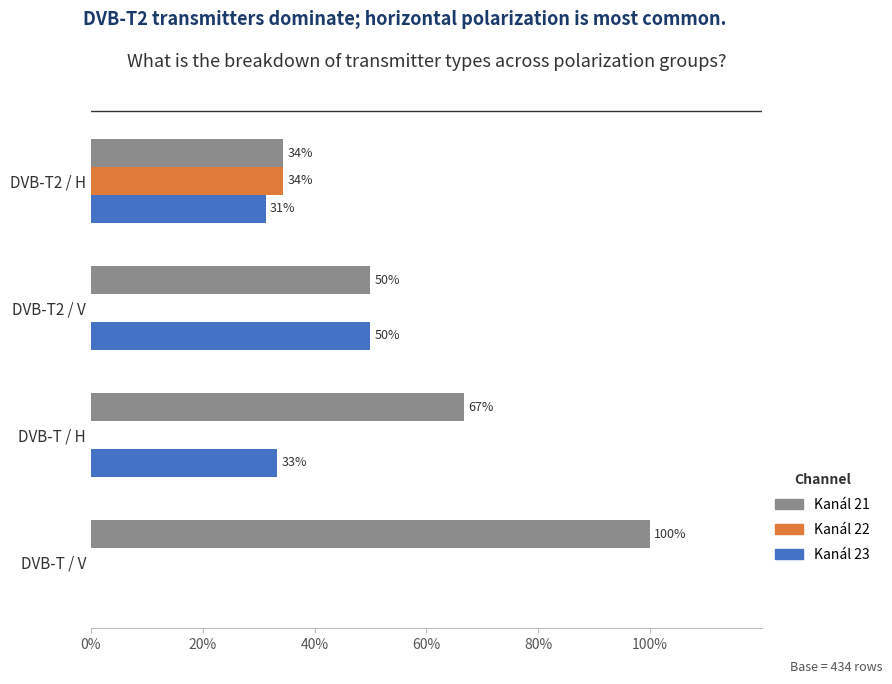

Read the Kanál 22 value at DVB-T2 / H.

34.4